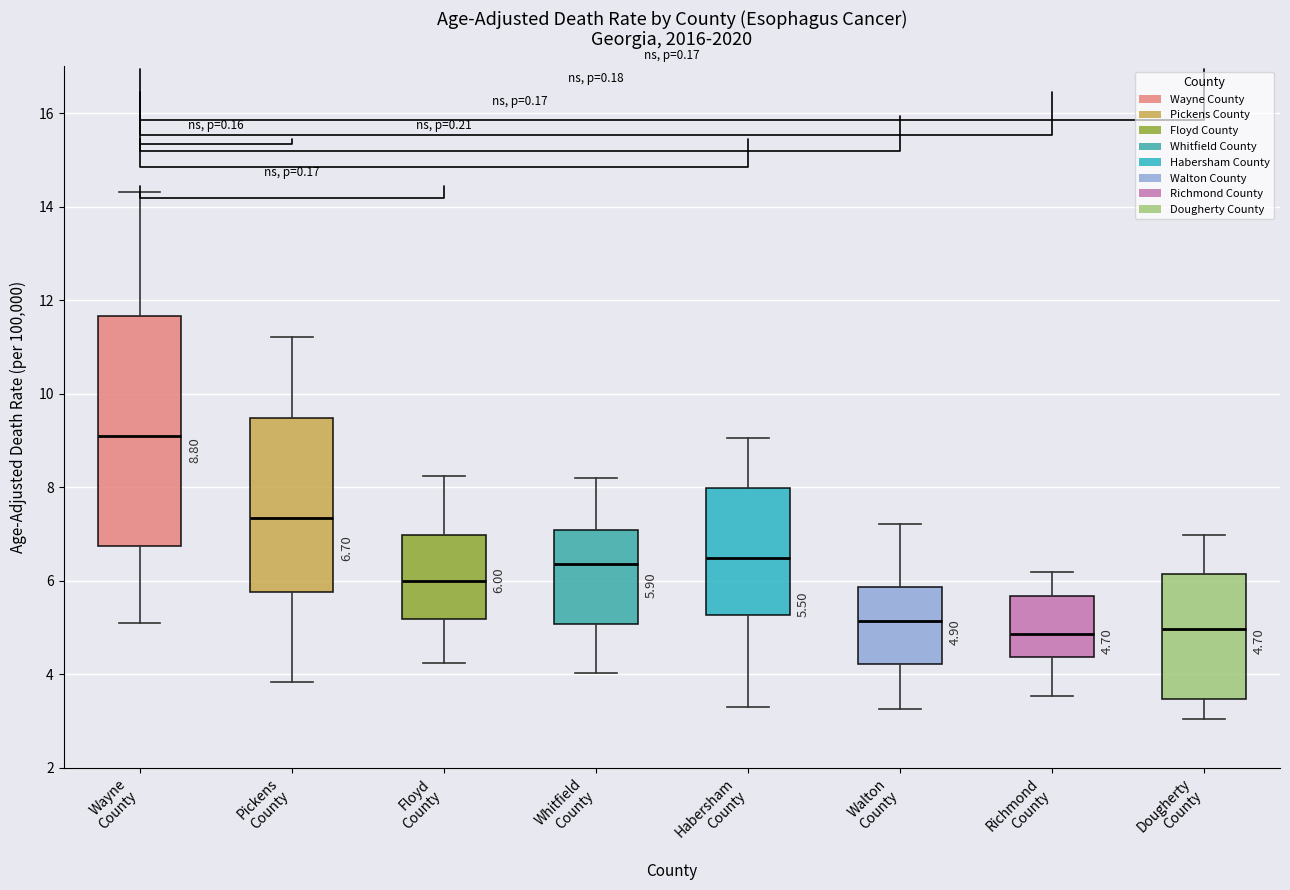

Which box has the highest median line?

Wayne County